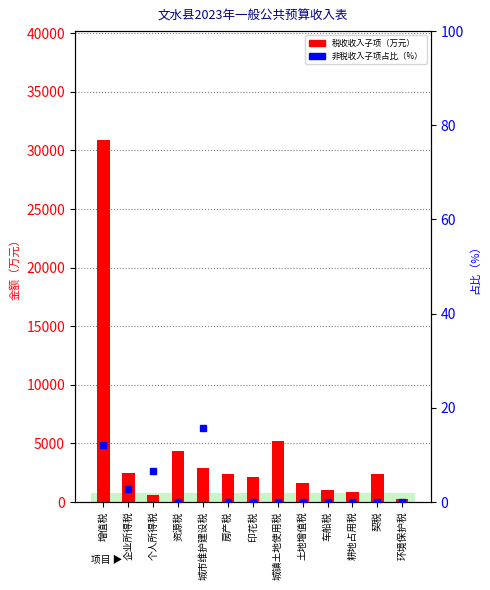

What is the difference between the maximum and minimum values in the 税收收入子项 series?

30613.0